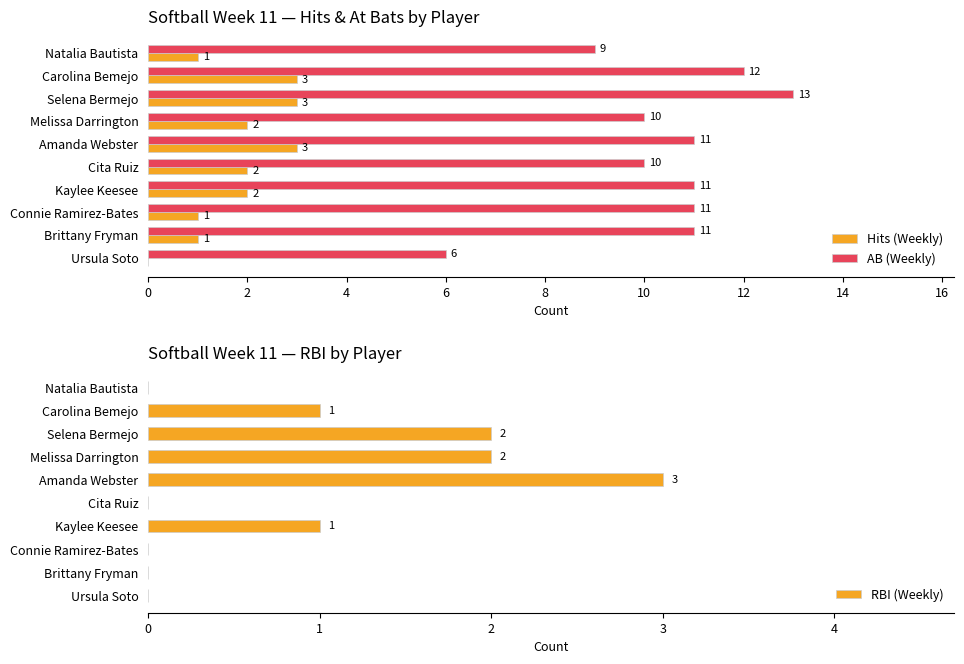

What is the sum of the Hits (Weekly) values at Brittany Fryman and Amanda Webster?

4